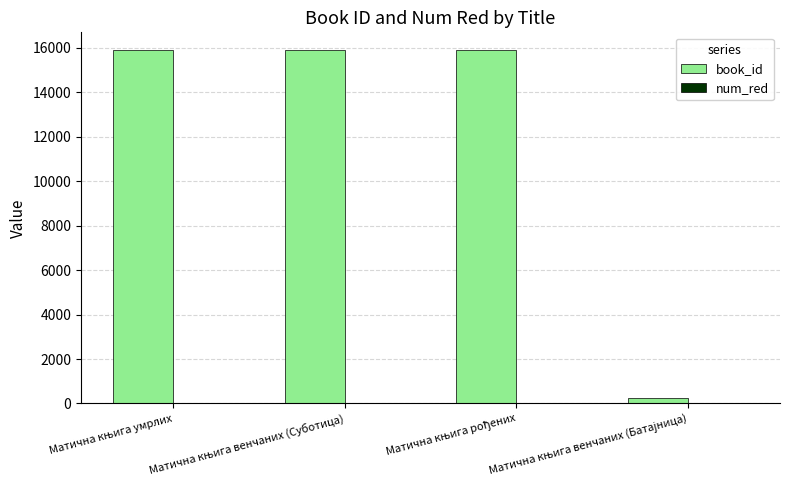

What is the maximum value shown in the chart?

15904